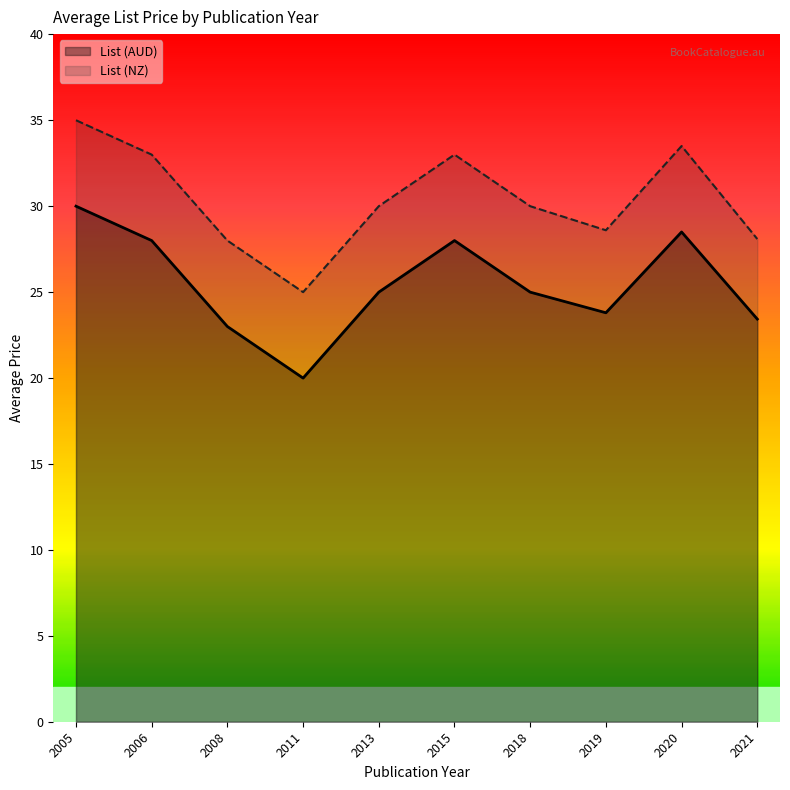

What is the maximum value for List (NZ)?

35.0